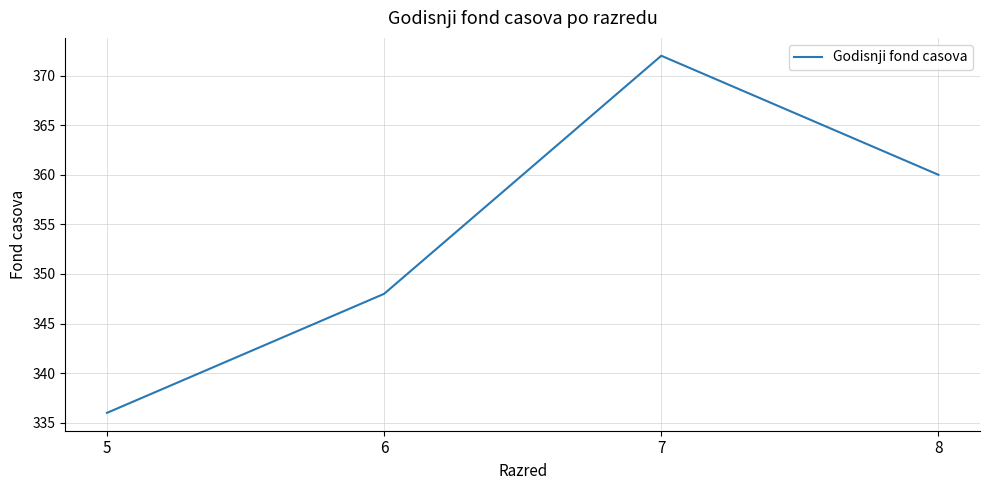

Is it true that the value at 5 is 336?

True